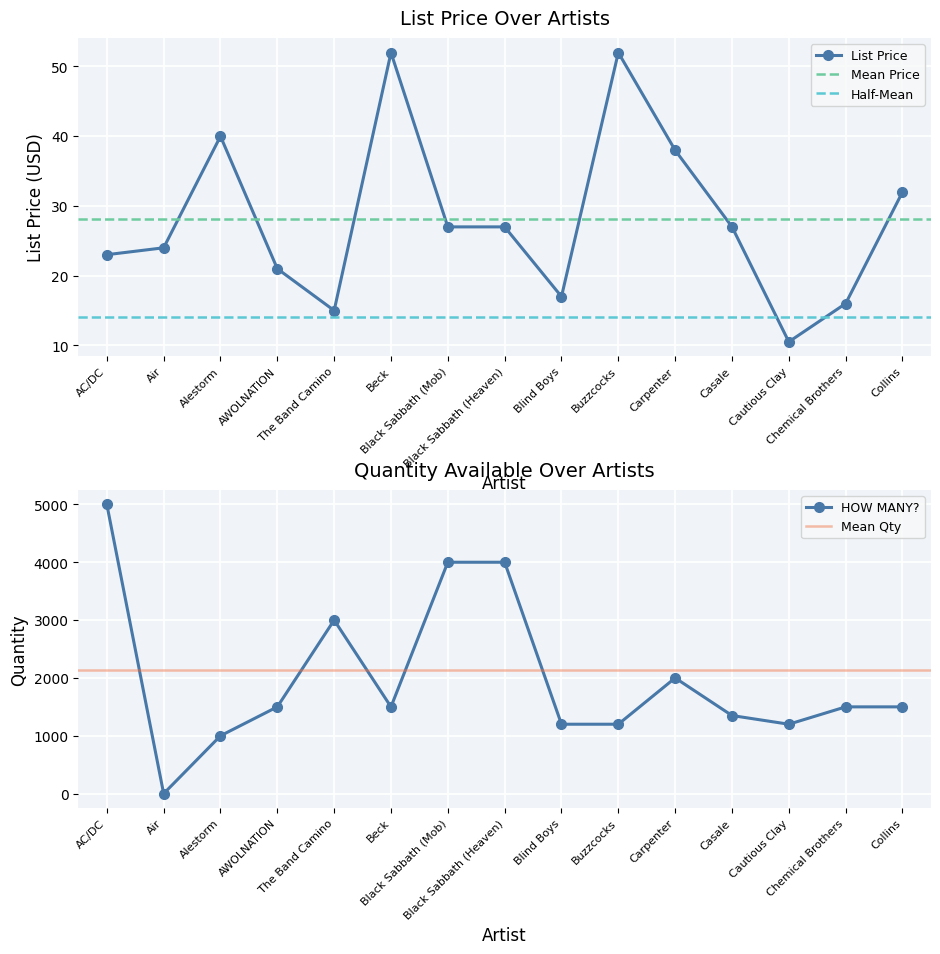

At how many categories does at least one series exceed 4691?

1